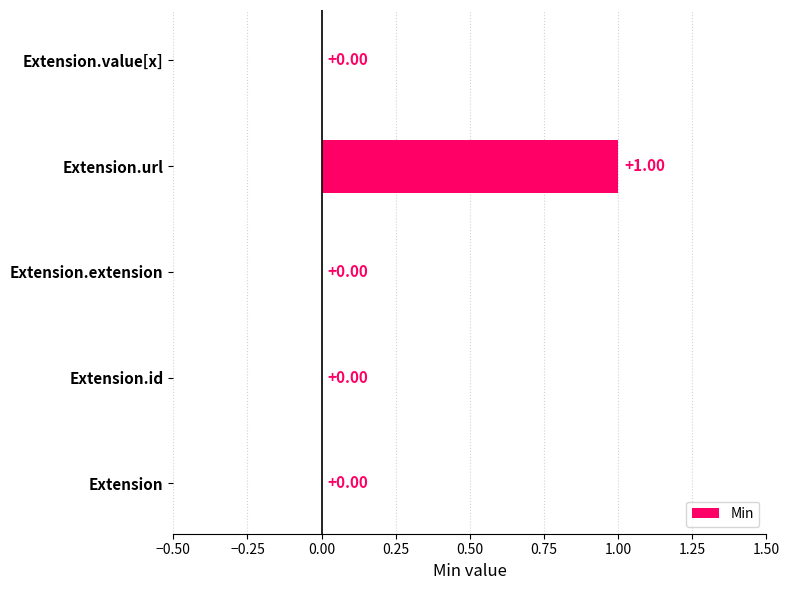

How many values exceed 0?

1